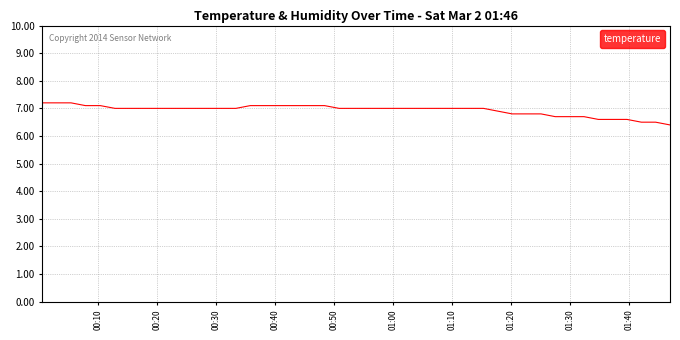

What is the smallest value displayed?

6.4